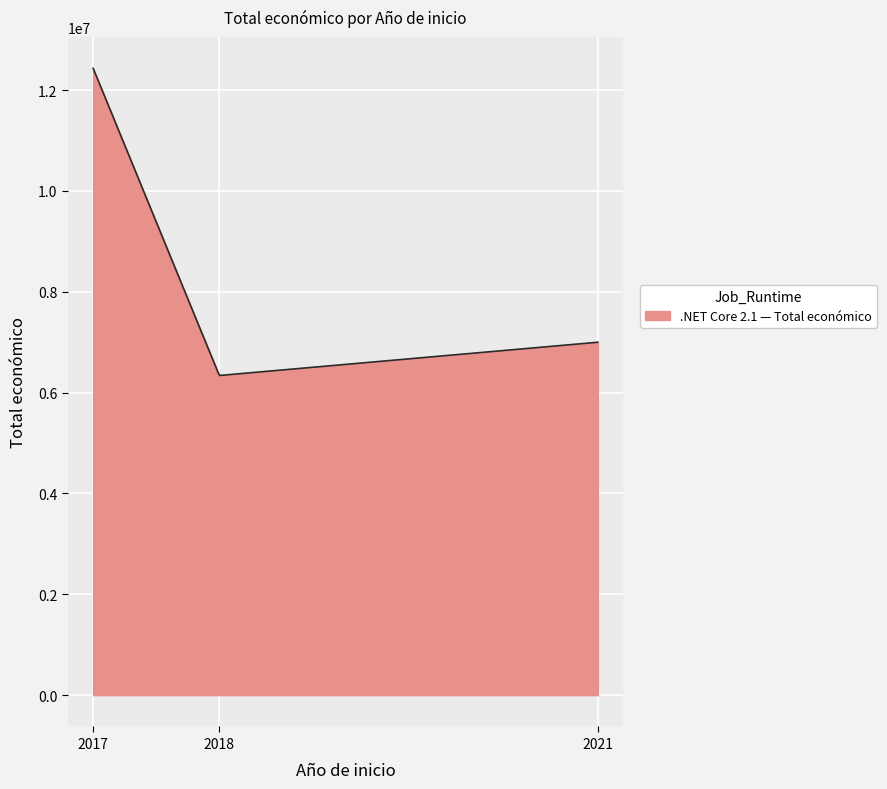

What is the smallest value displayed?

6340977.5